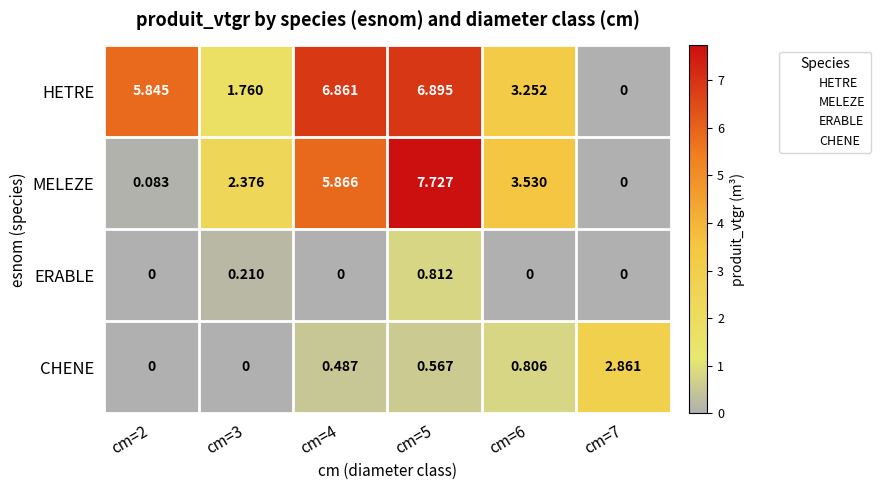

List the series in order of their peak value, highest first.

MELEZE, HETRE, CHENE, ERABLE